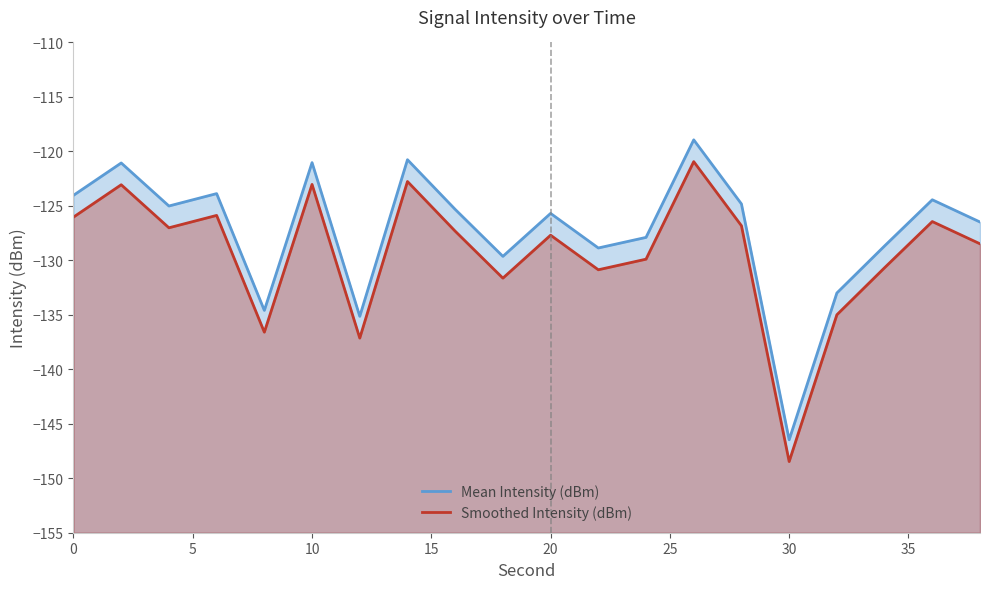

List the series in order of their overall mean, lowest first.

Smoothed Intensity (dBm), Mean Intensity (dBm)